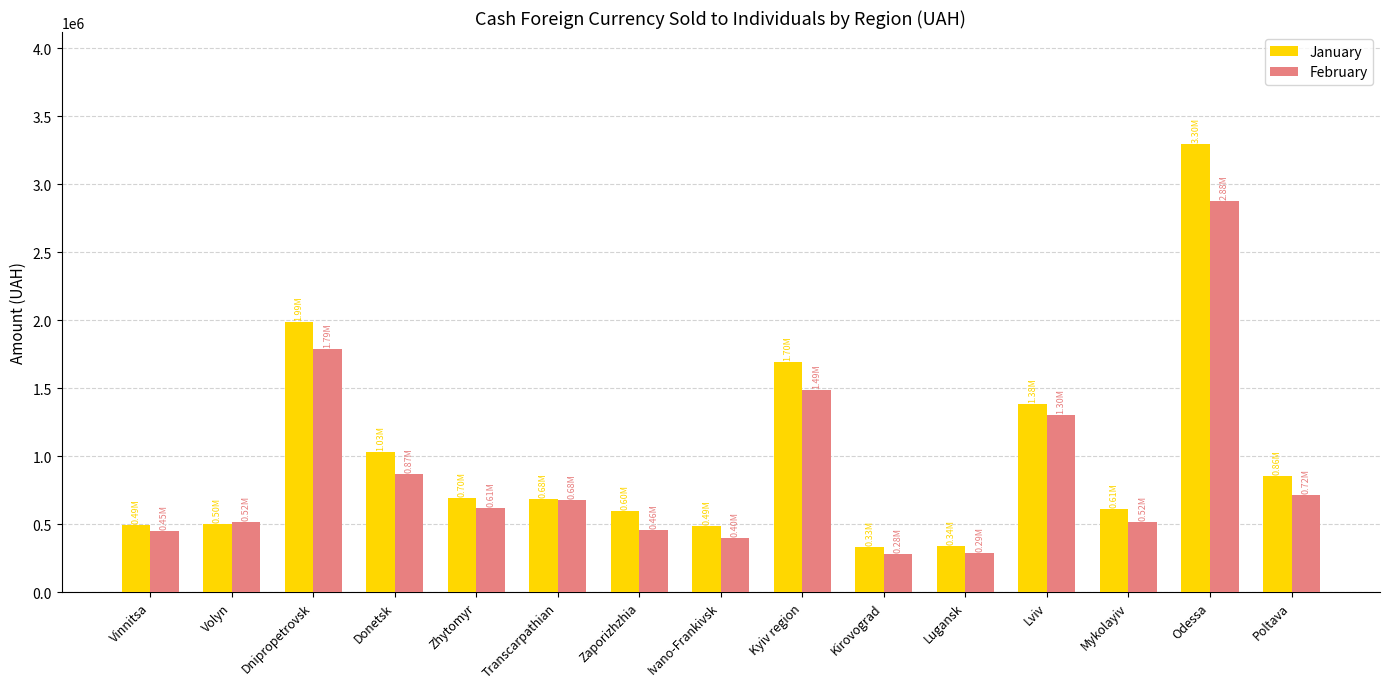

True or false: February has a value of 456859.7 at Zaporizhzhia.

True